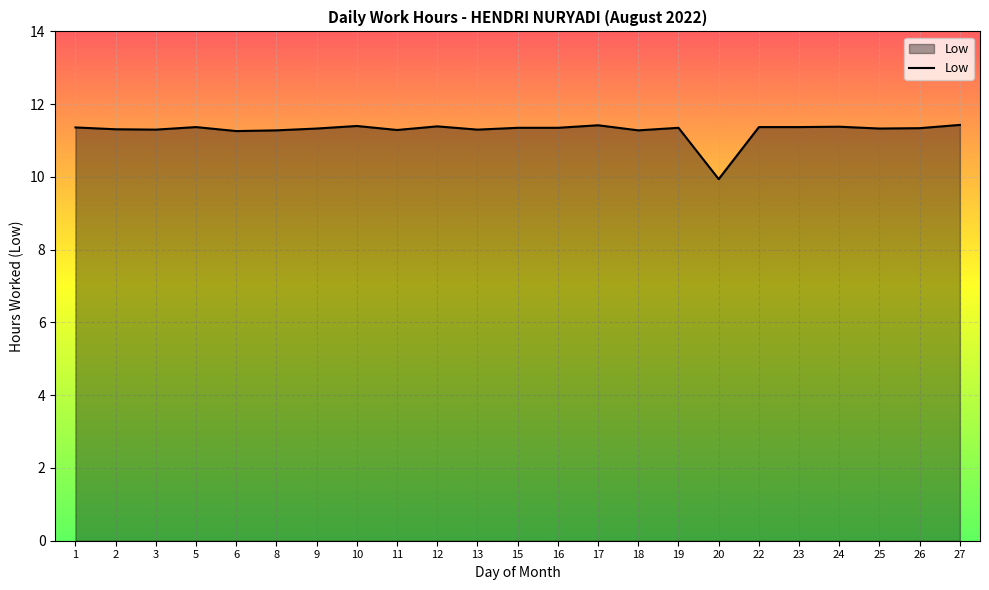

What is the ratio of the value at 27 to the value at 13?

1.0